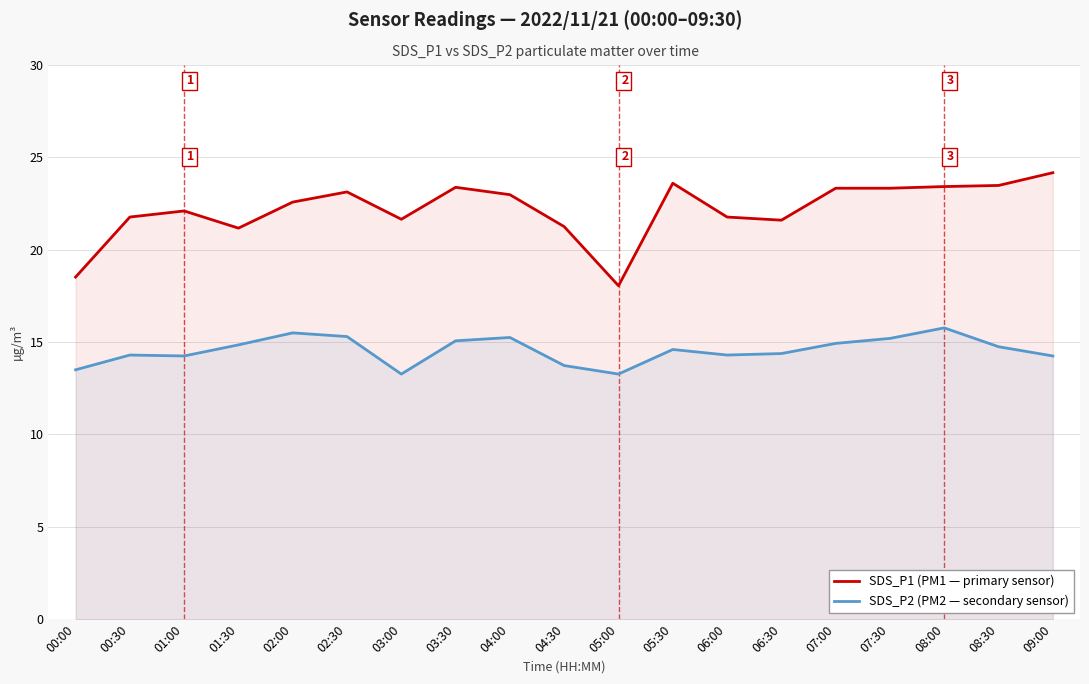

What are all the series names shown in the legend?

SDS_P1 (PM1 — primary sensor), SDS_P2 (PM2 — secondary sensor)